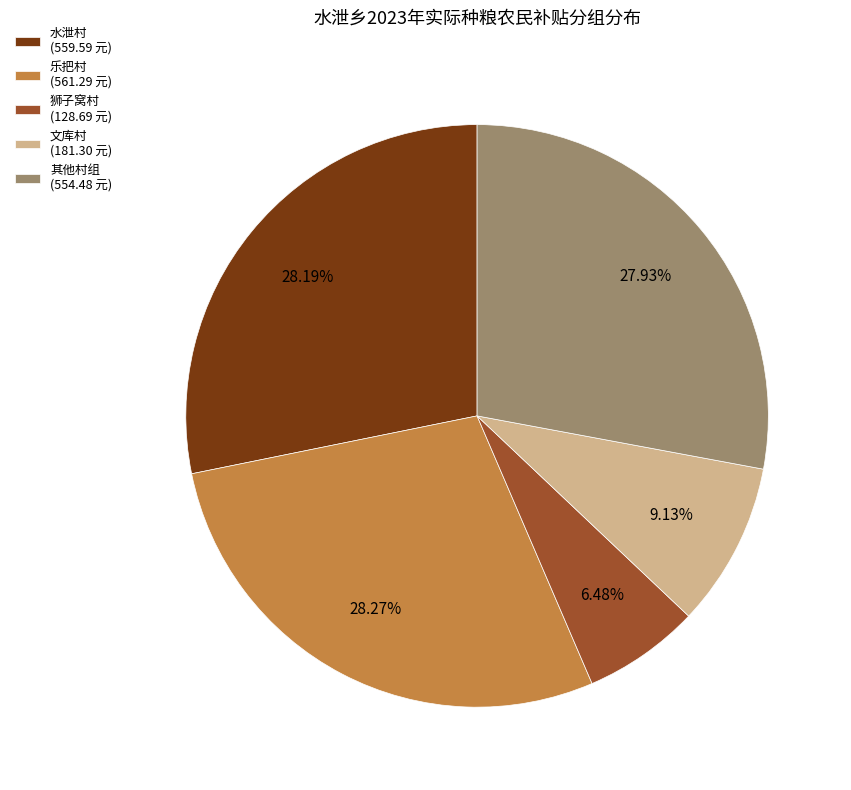

Between 其他村组 (554.48 元) and 文库村 (181.30 元), which is larger?

其他村组 (554.48 元)